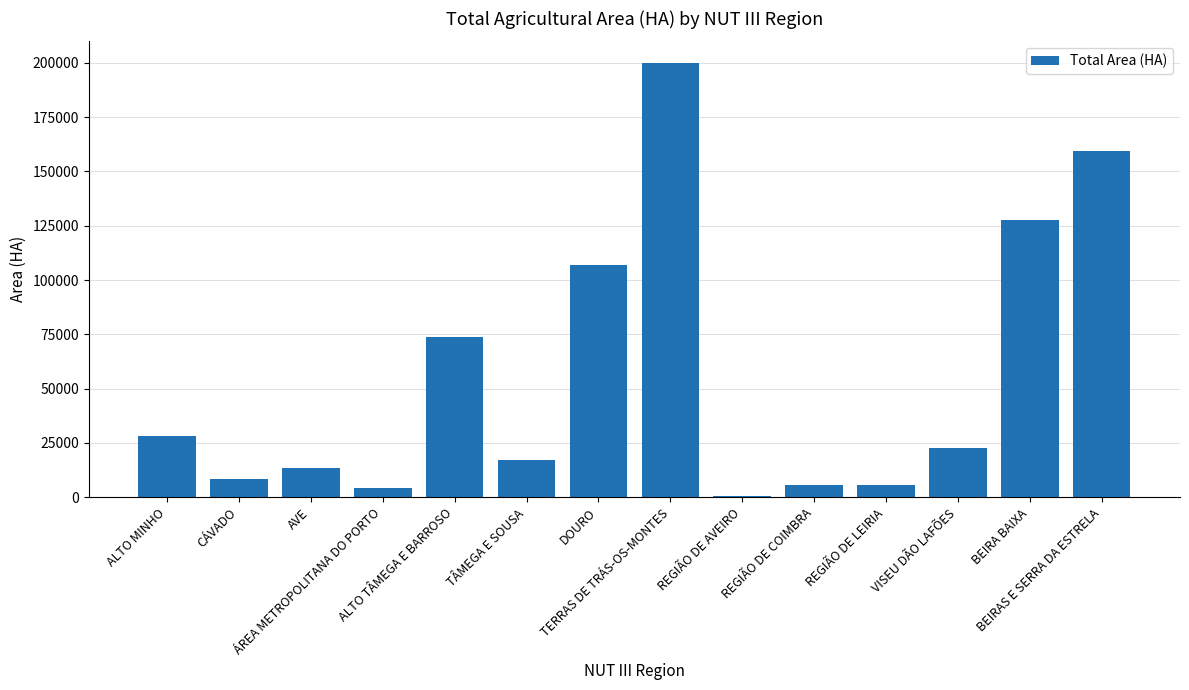

What is the average value?

55284.4